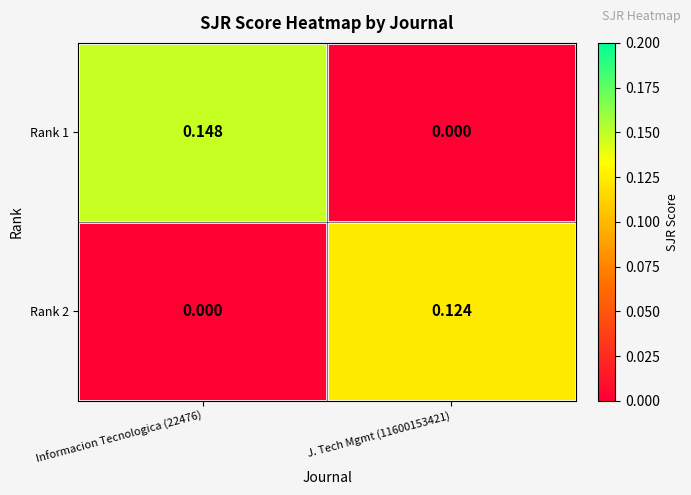

Which series has the widest spread of values?

Rank 1